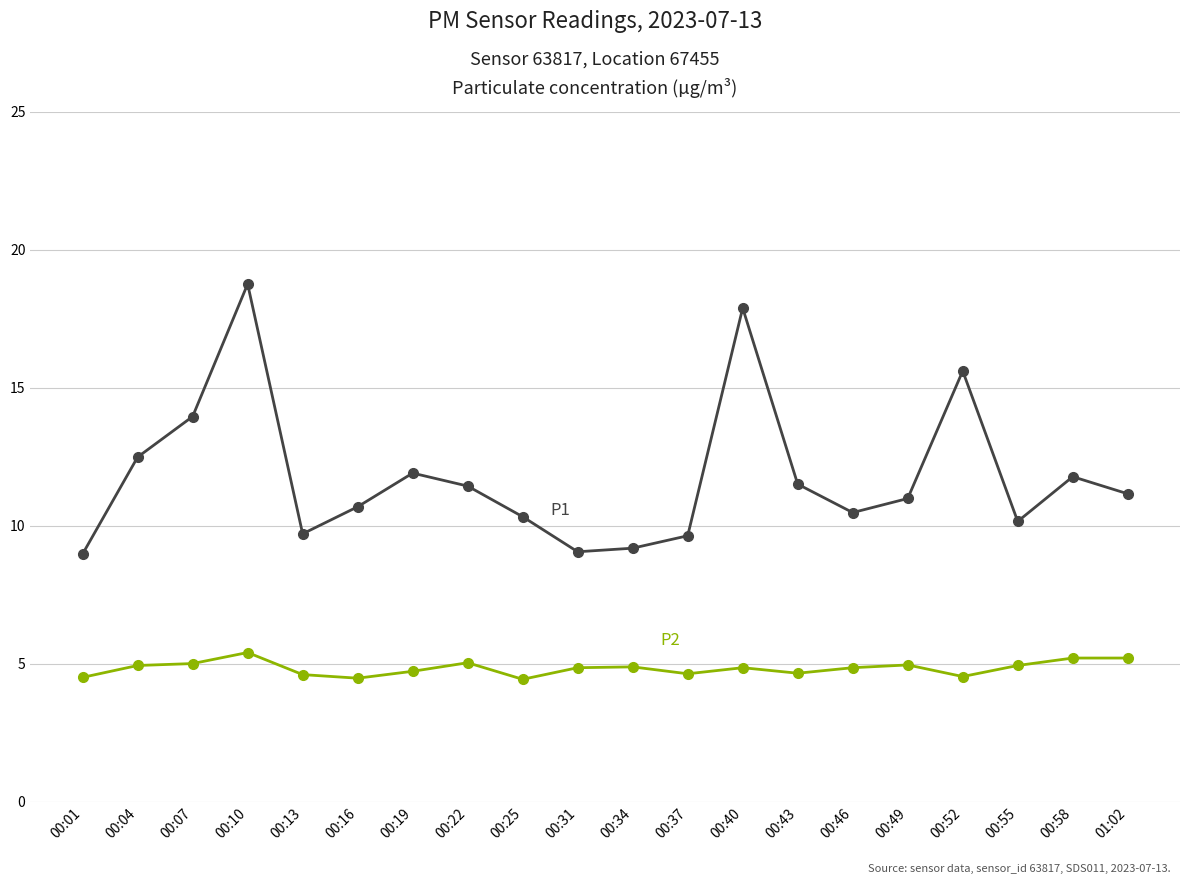

What is the difference between the highest and lowest values at 00:31?

4.2